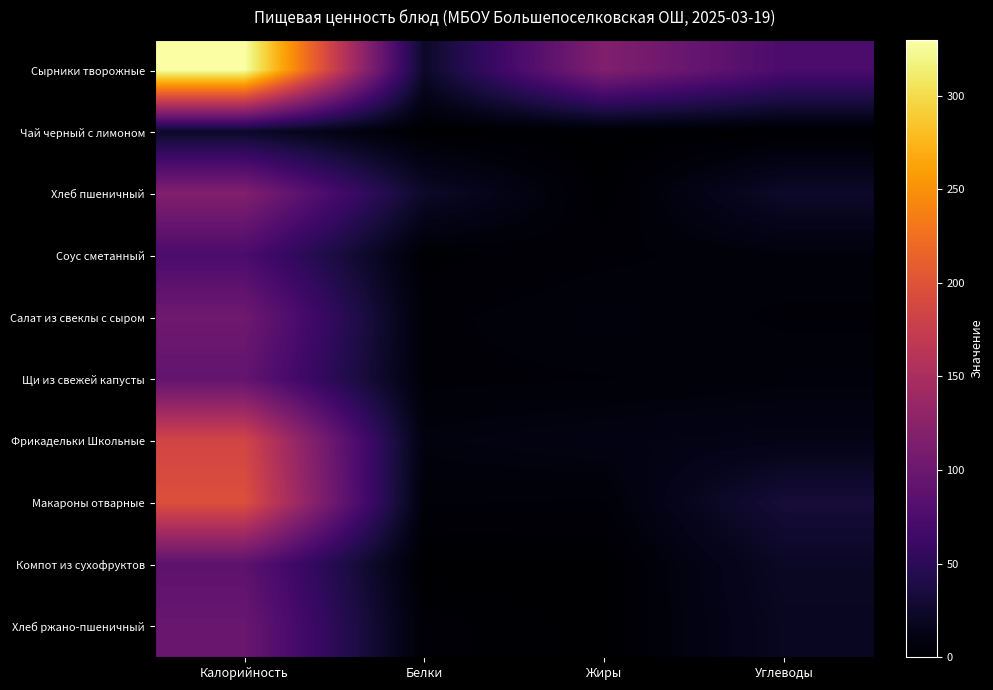

At which category does the chart reach its peak across all series?

Калорийность